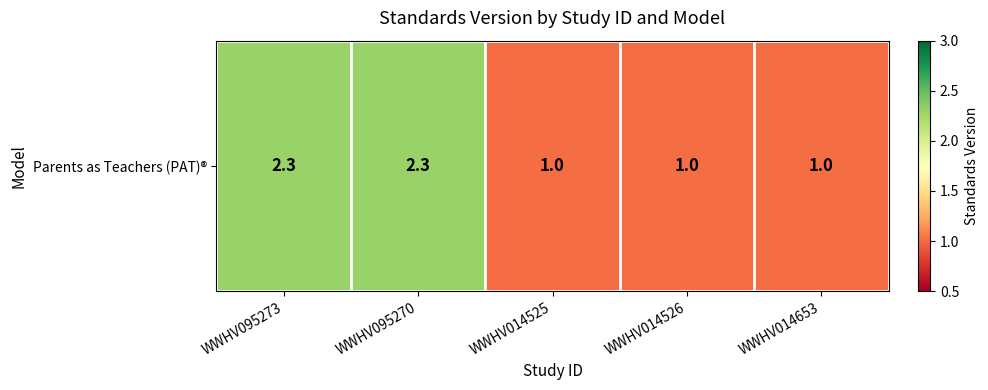

The value at WWHV014525 is 1.6. True or false?

False